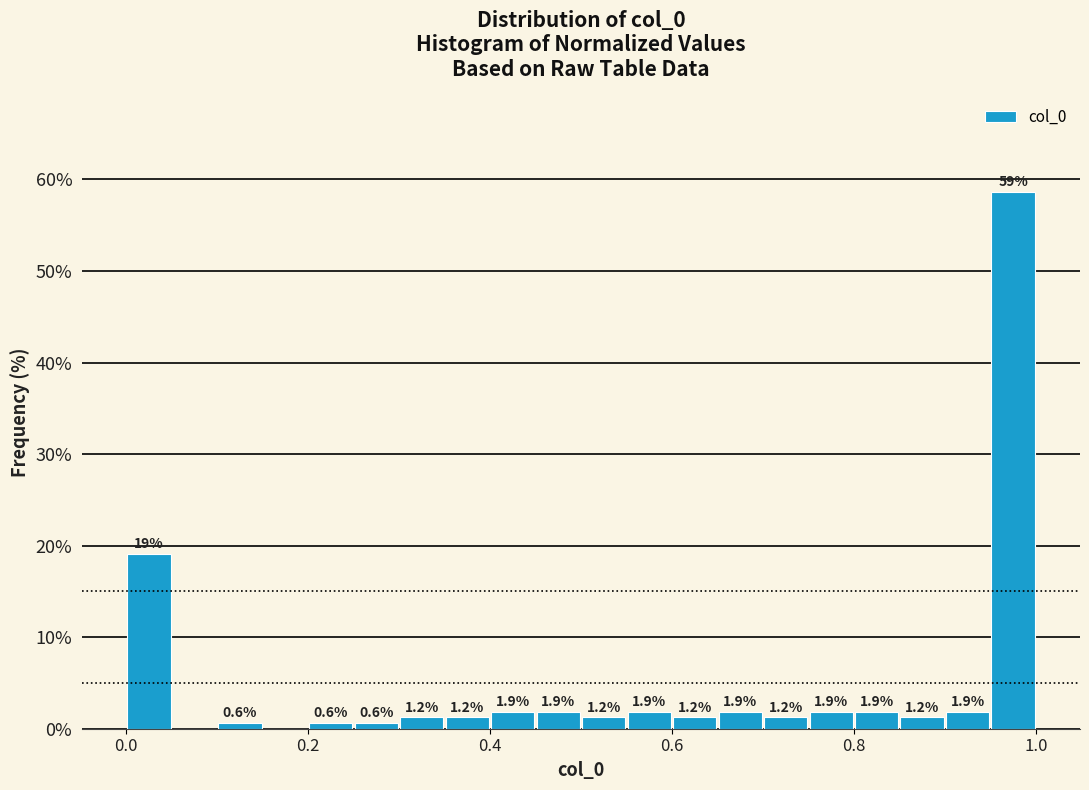

Around what value on the x-axis is the tallest bar? Give the approximate position of its centre, as read against the axis.

0.98